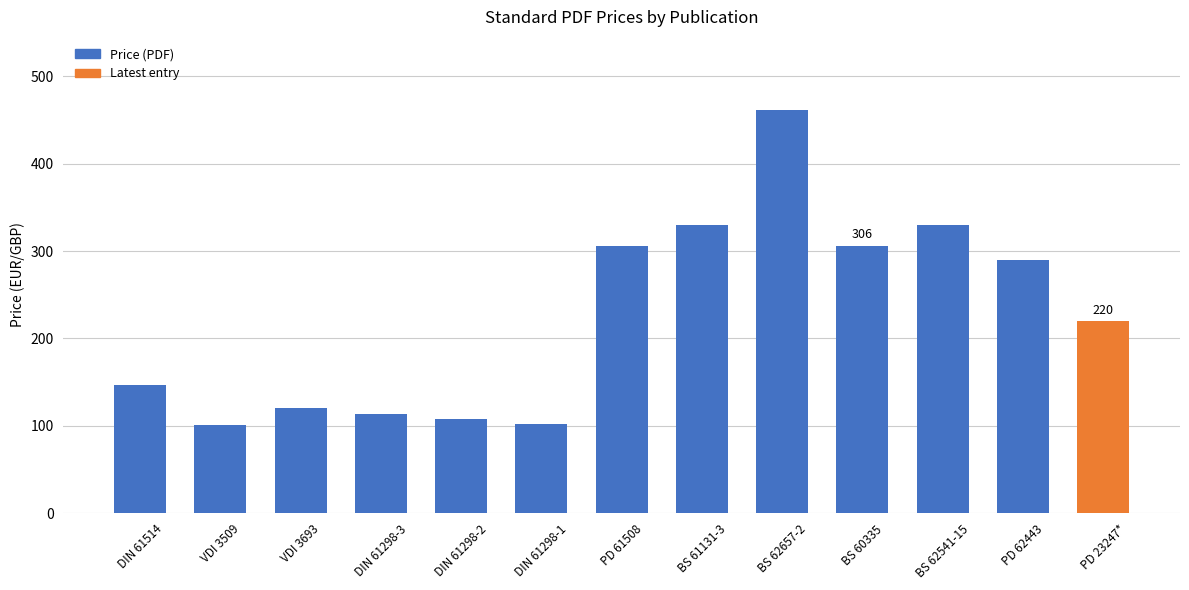

What is the sum of all values?

2935.1